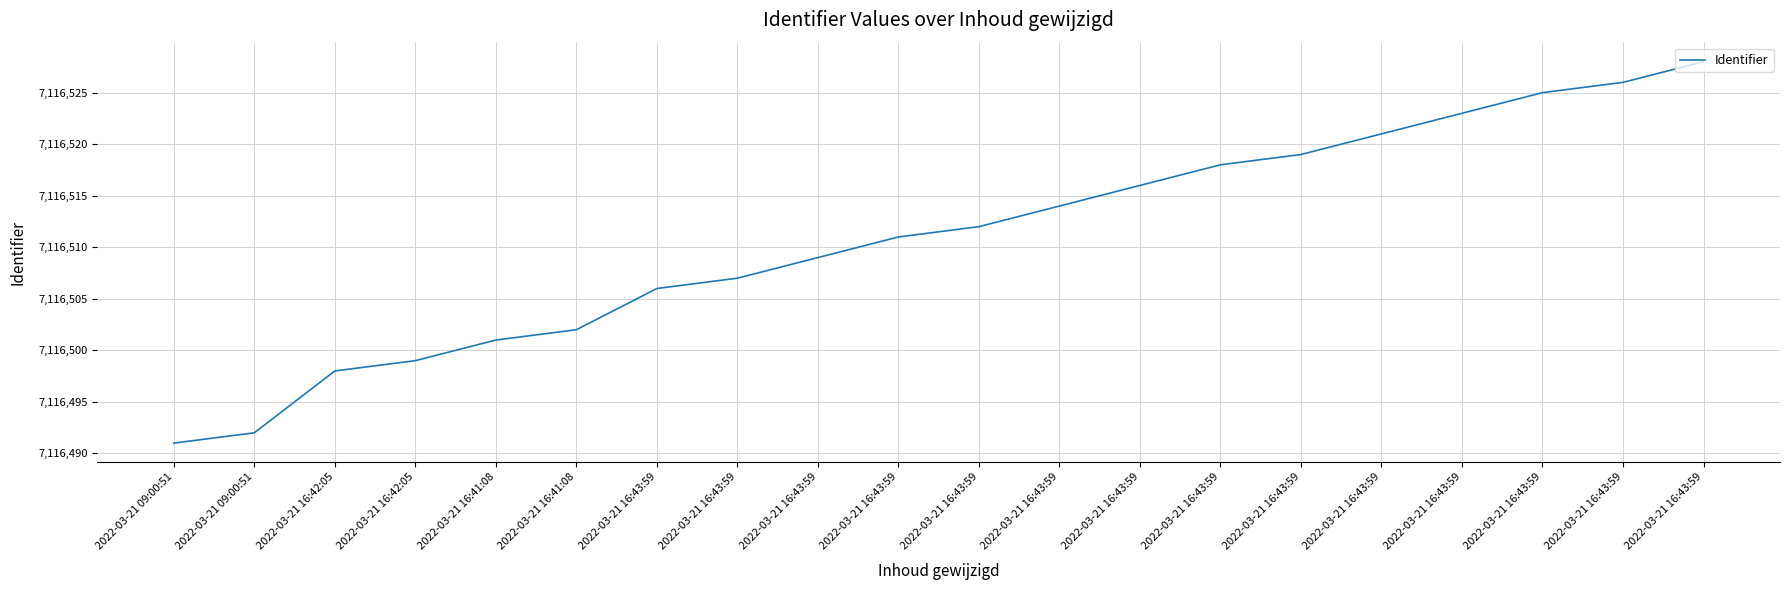

How many lines are shown in the chart?

1